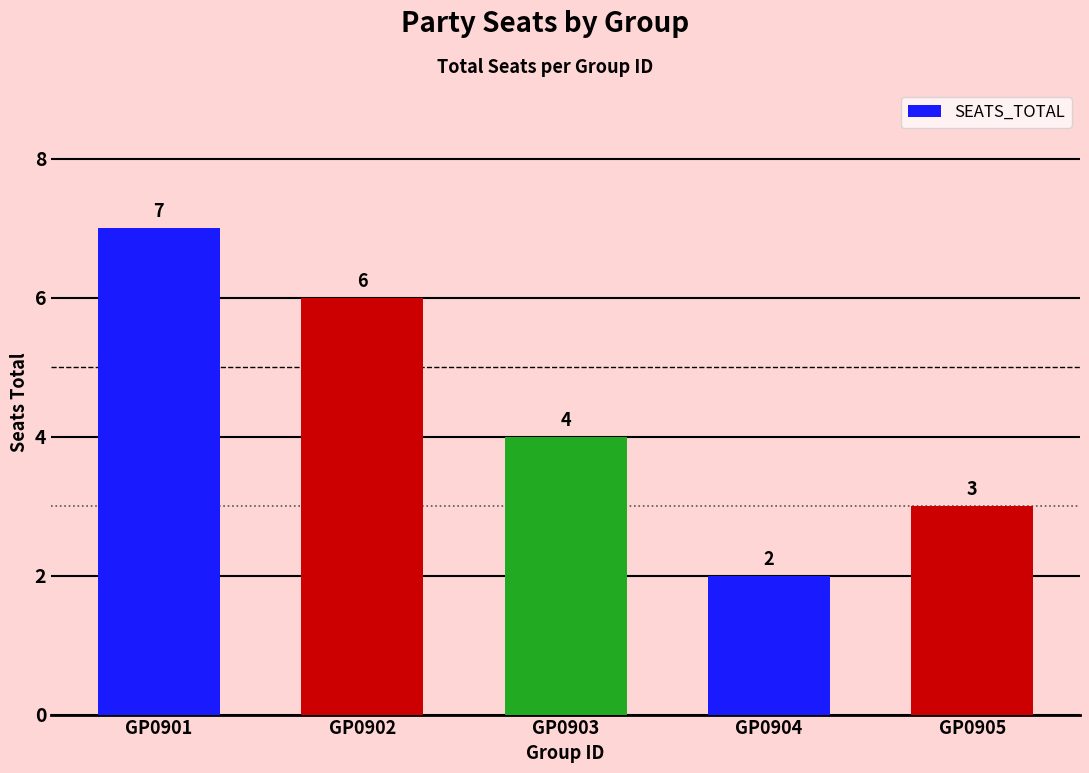

Between GP0904 and GP0905, which is larger?

GP0905